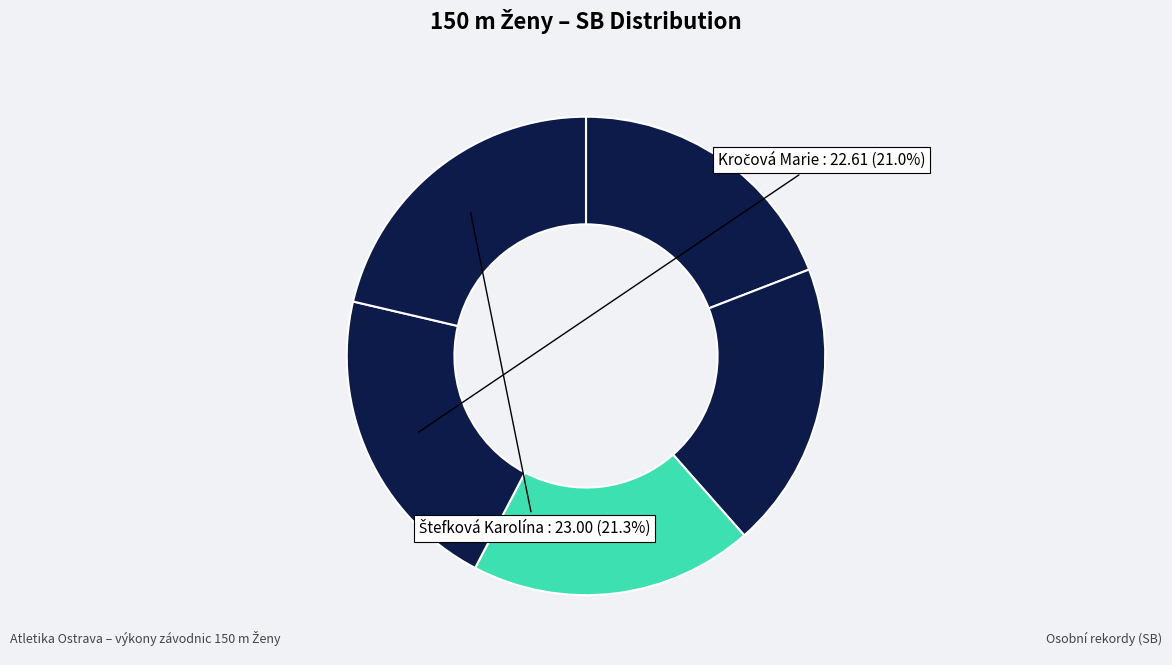

Which slice is the smallest?

Polášková Markéta